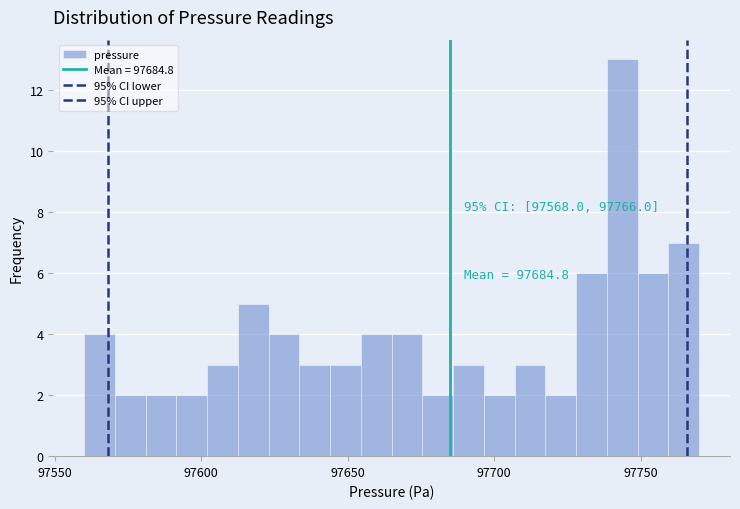

Read against the x-axis, roughly where is the centre of the tallest bar?

97745